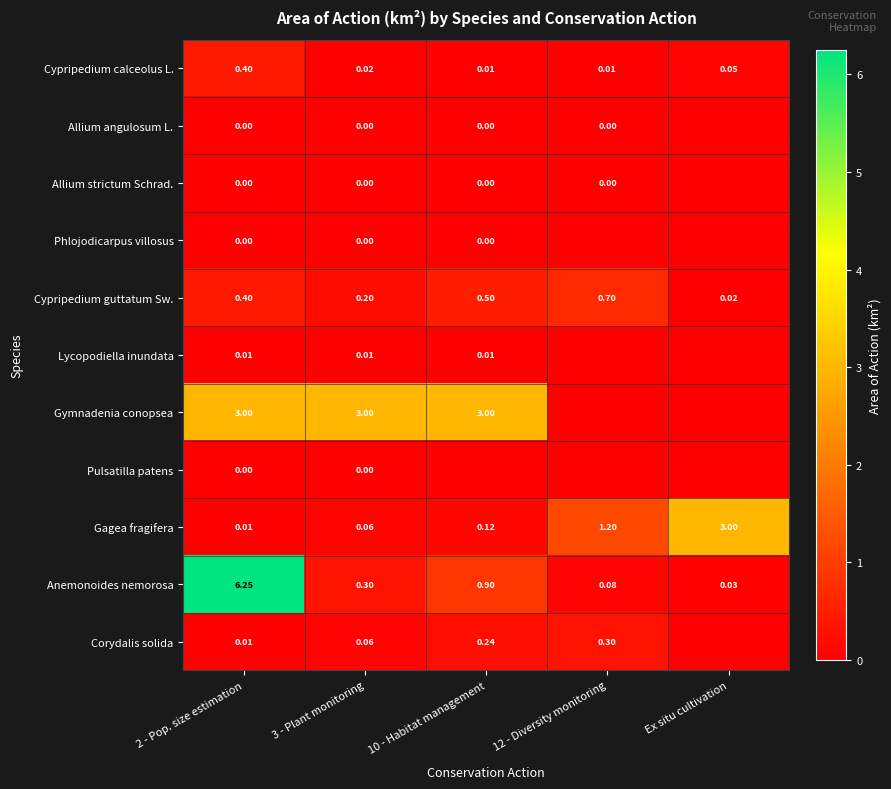

Is the value of Allium angulosum L. at 10 - Habitat management greater than the value of Cypripedium guttatum Sw. at 12 - Diversity monitoring?

No